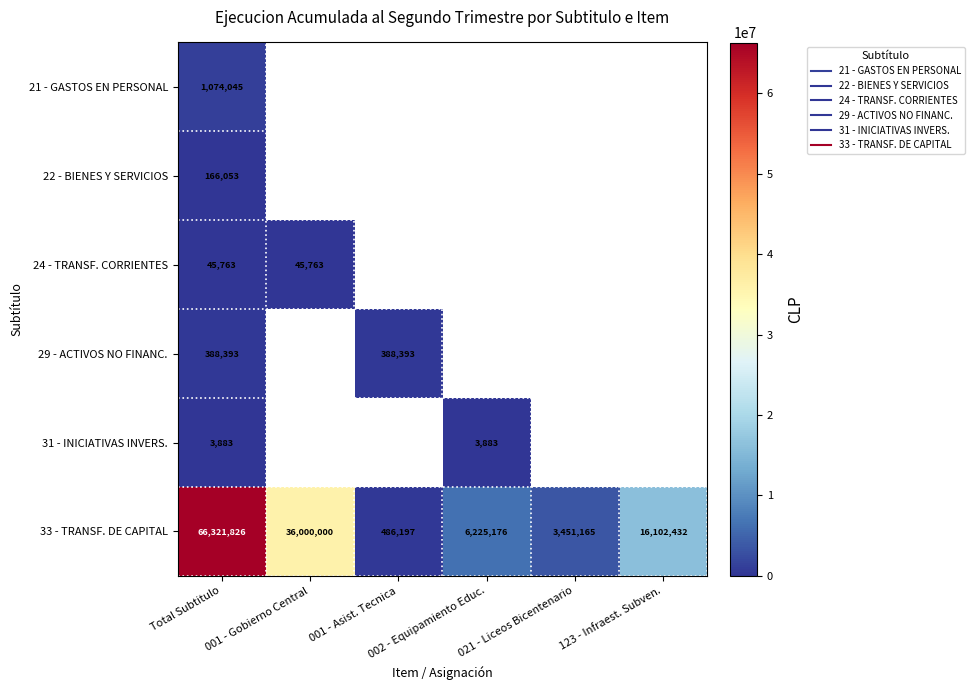

What is the difference between the second highest and minimum values in the 33 - TRANSF. DE CAPITAL series?

35513803